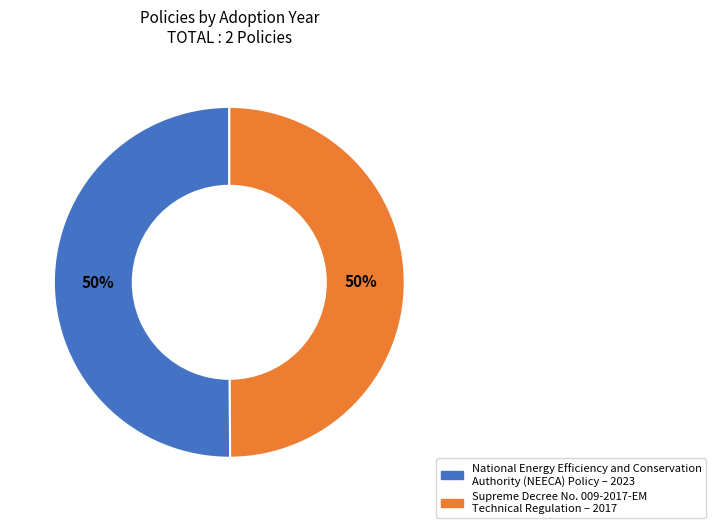

To the nearest percent, what portion does National Energy Efficiency and Conservation Authority (NEECA) Policy represent?

50%